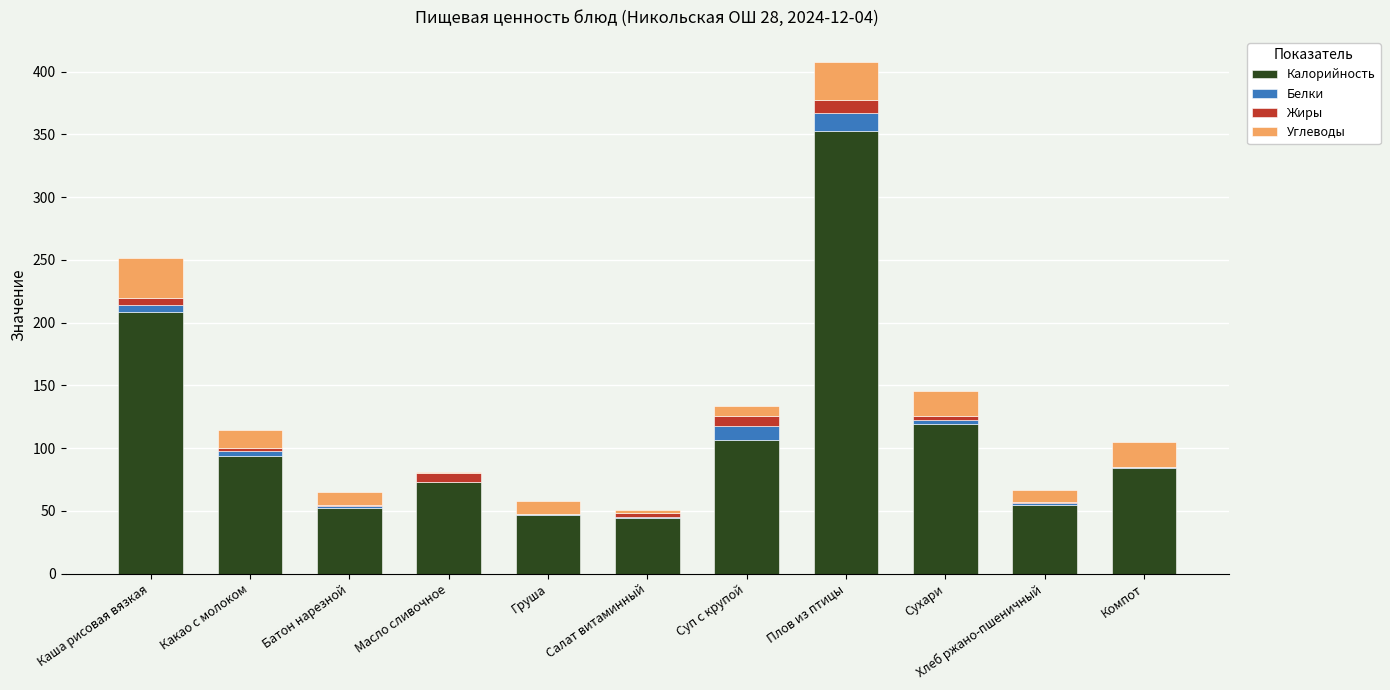

Count the number of data series in this chart.

4